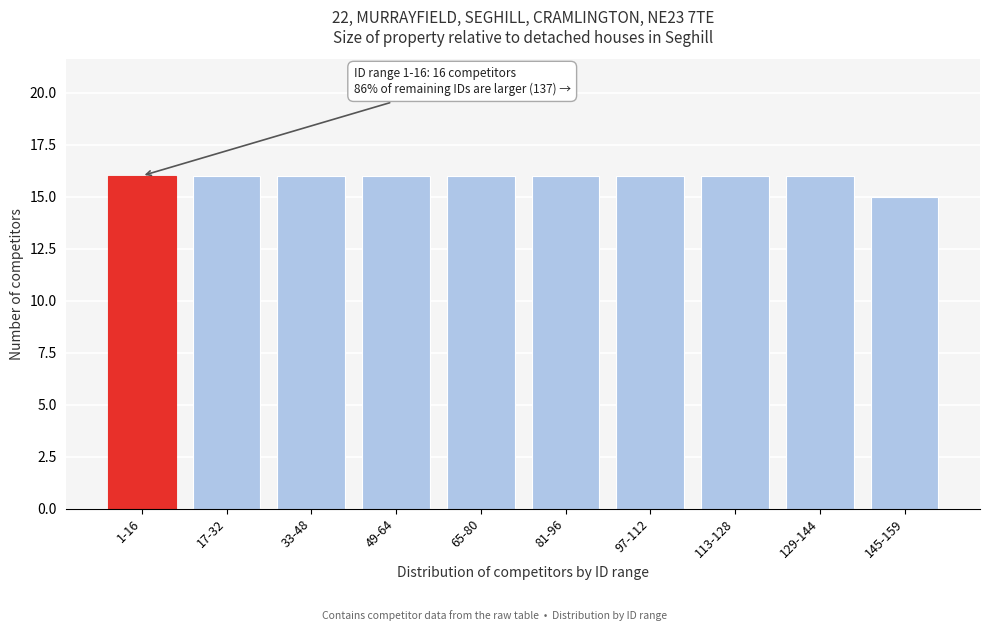

Reading left to right, transcribe all the data shown in this chart.

16	16	16	16	16	16	16	16	16	15